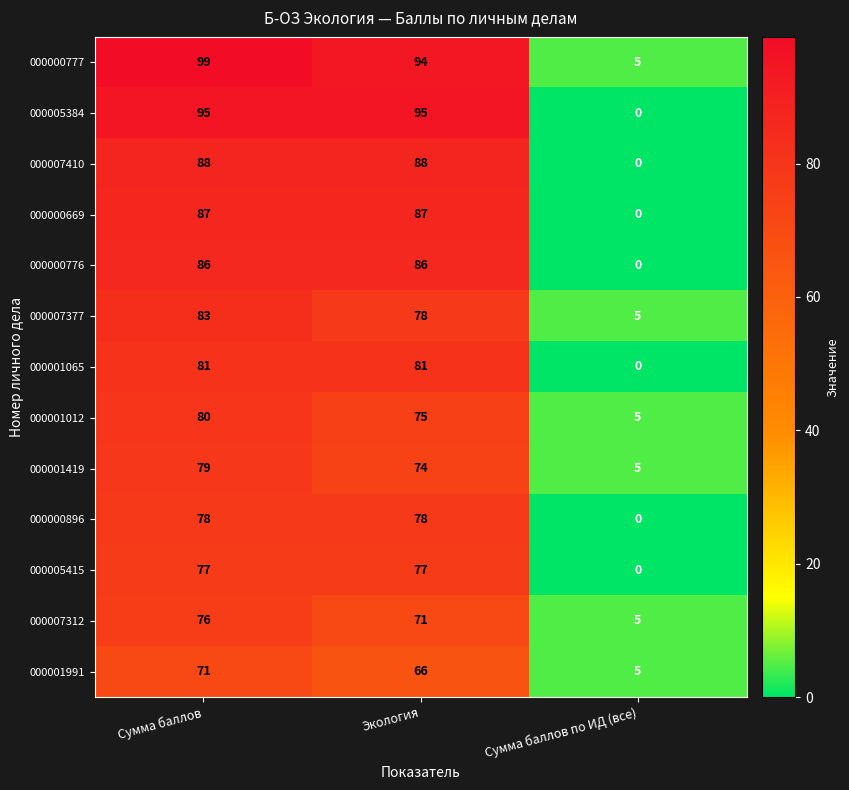

What is the maximum value shown in the chart?

99